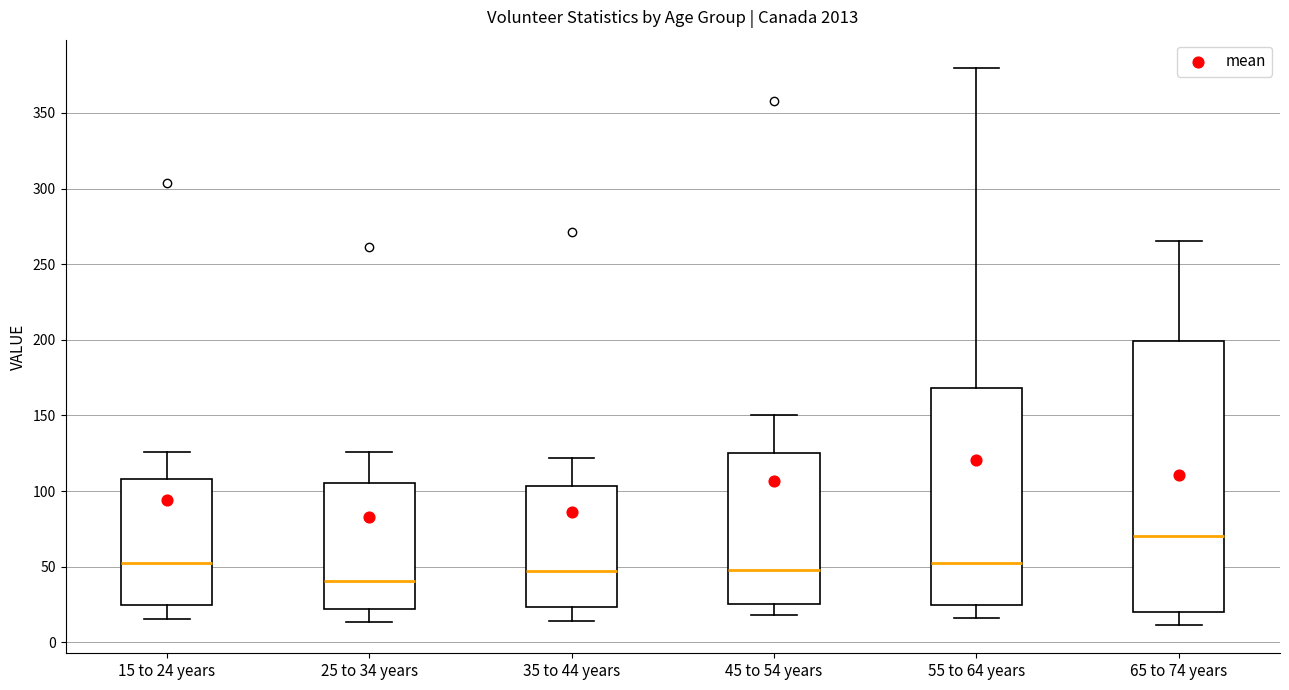

Reading left to right, read every box against the y-axis: the position of its median line, the range the box covers, and the ends of its whiskers. The values are not printed on the chart, so give them approximately, as read against the axis.

15 to 24 years: median 55, box 25 to 110, whiskers 15 to 125
25 to 34 years: median 40, box 20 to 105, whiskers 15 to 125
35 to 44 years: median 45, box 25 to 105, whiskers 15 to 120
45 to 54 years: median 50, box 25 to 125, whiskers 20 to 150
55 to 64 years: median 50, box 25 to 170, whiskers 15 to 380
65 to 74 years: median 70, box 20 to 200, whiskers 10 to 265